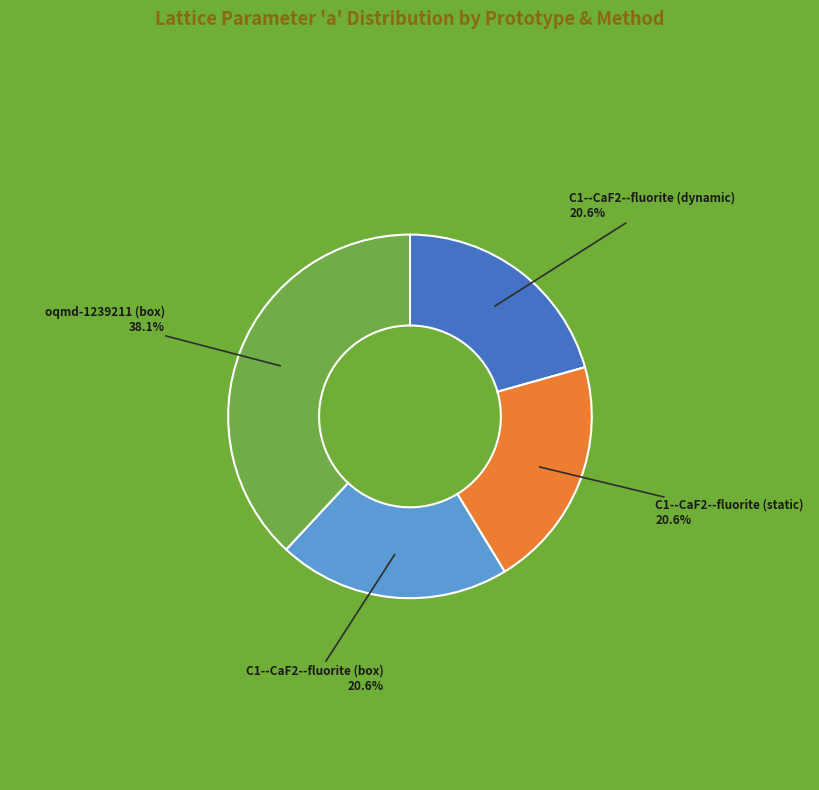

Is there any slice that represents more than half of the pie?

No